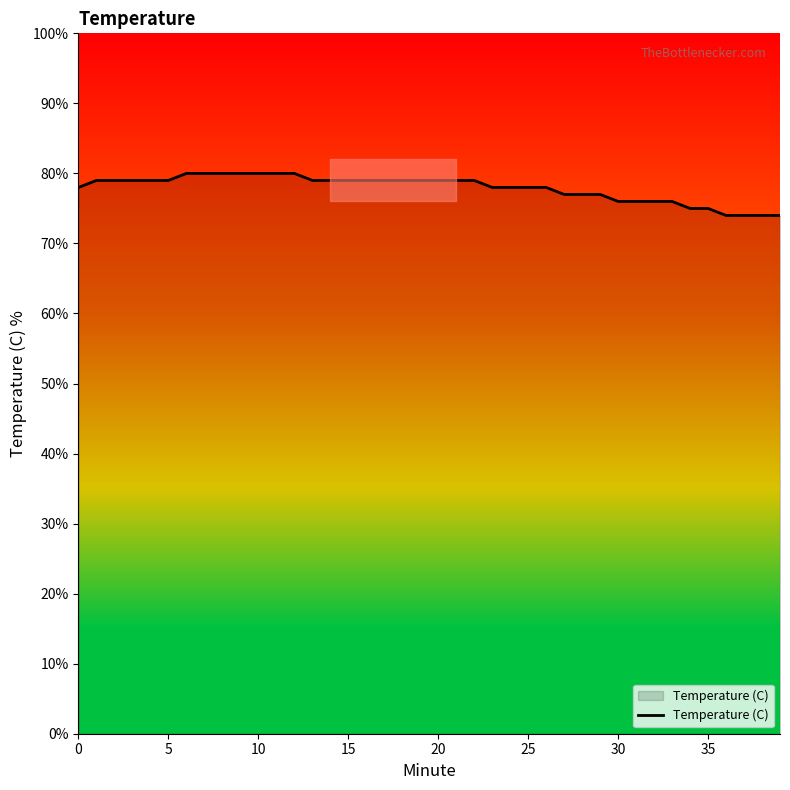

The chart shows a value of 48 at 27. True or false?

False